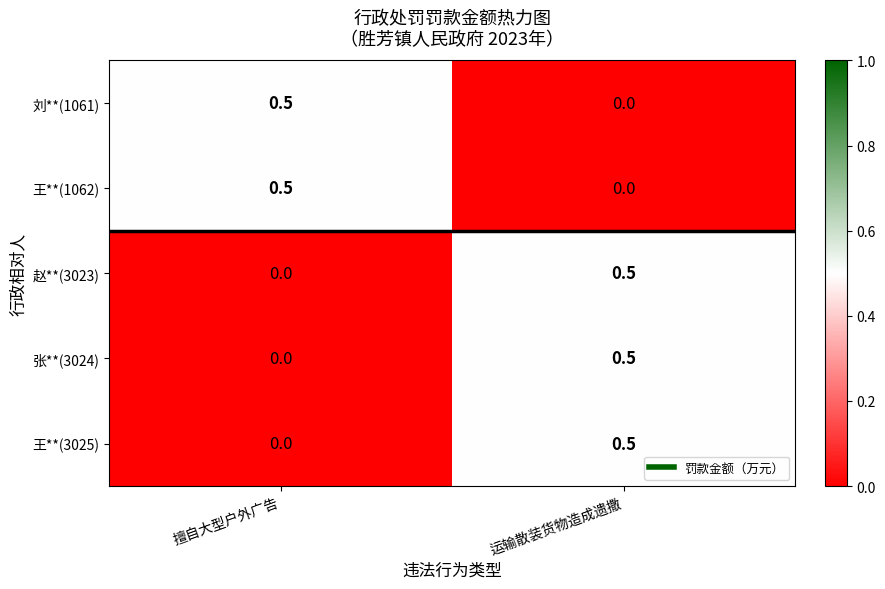

At which label does 王**(1062) reach its peak?

擅自大型户外广告